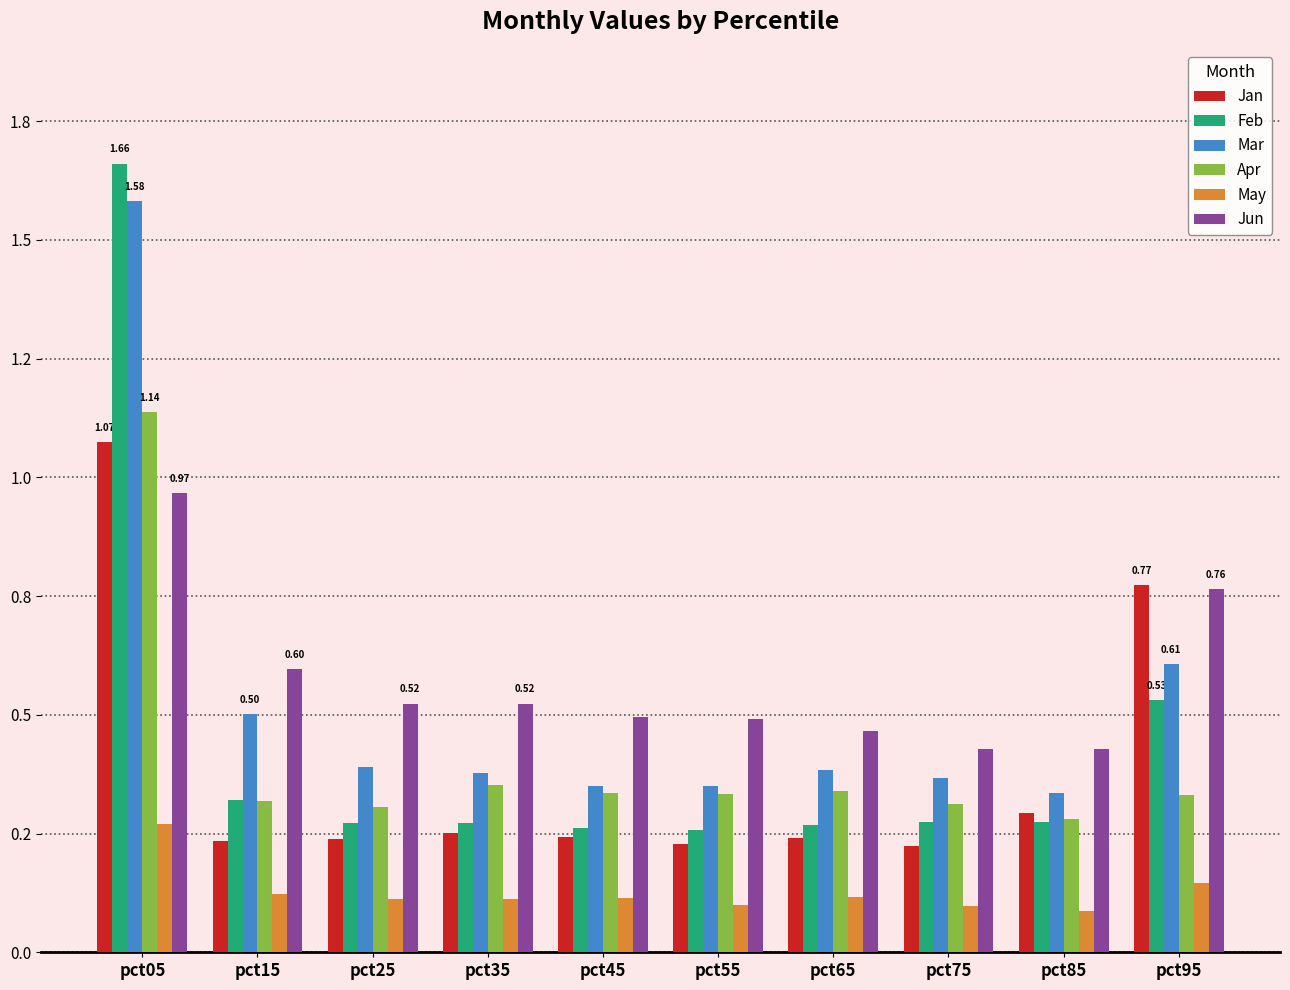

What are all the series names shown in the legend?

Jan, Feb, Mar, Apr, May, Jun